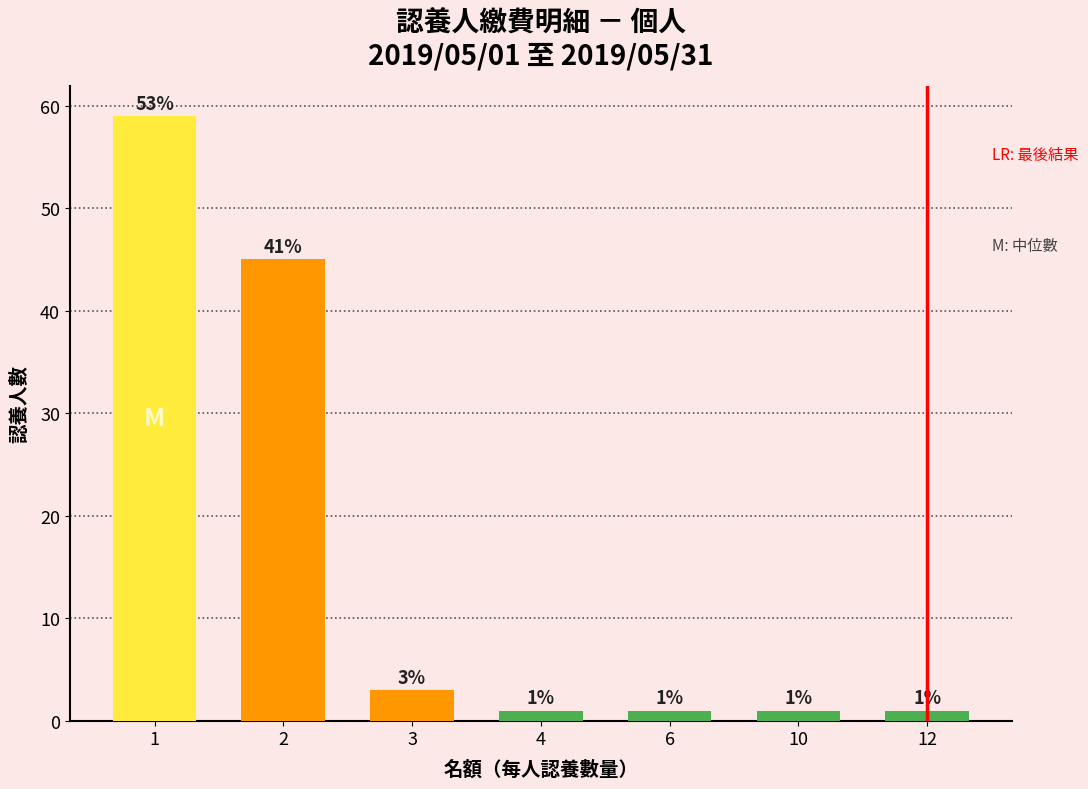

What is the ratio of the value at 2 to the value at 10?

45.0